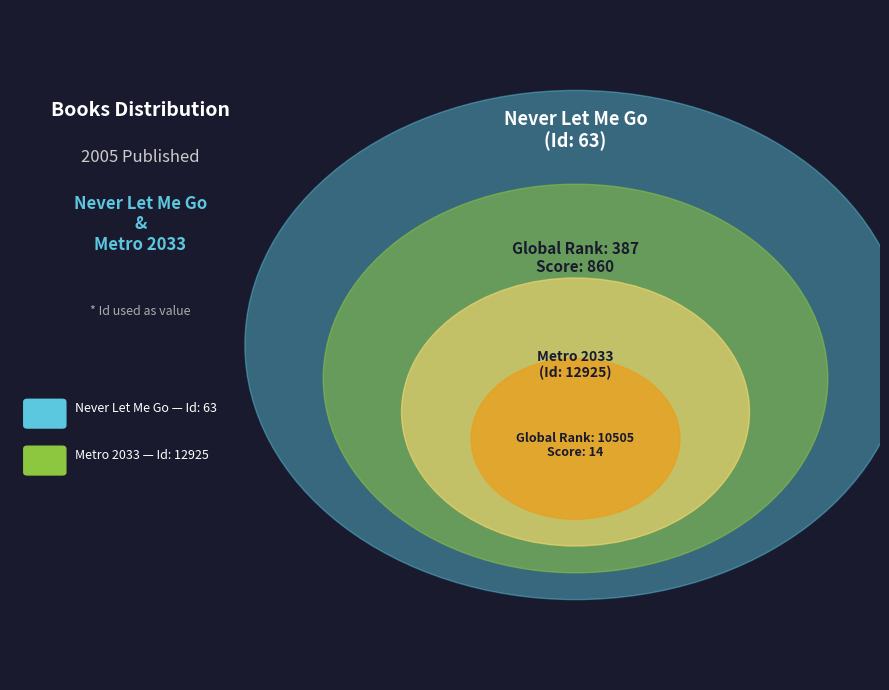

What is the change in value from Never Let Me Go to Metro 2033?

+12862